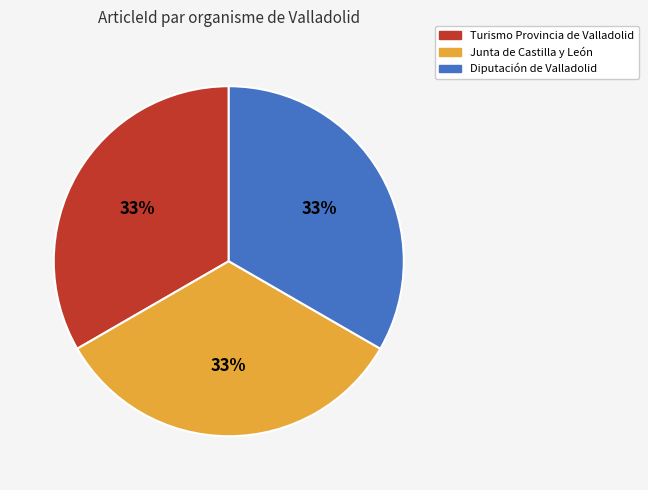

Does Turismo Provincia de Valladolid account for over 50% of the chart?

No